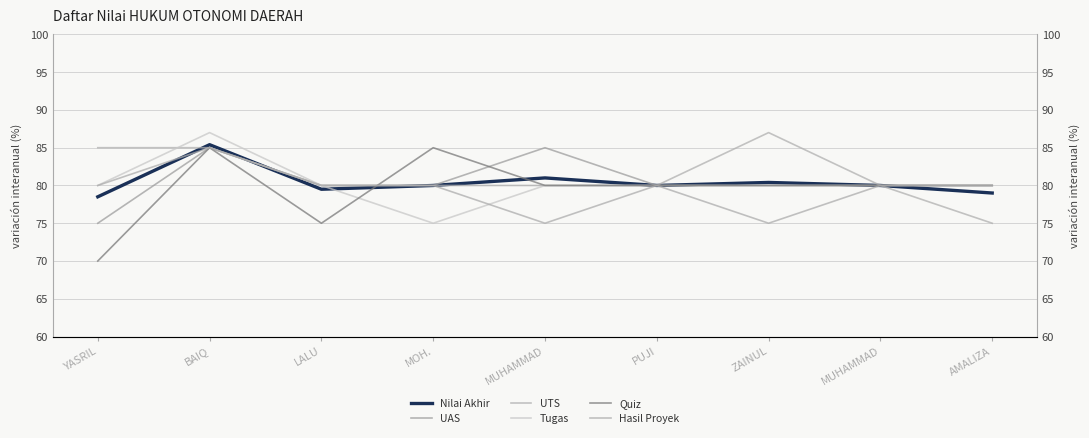

What is the sum of all UAS values?

725.0